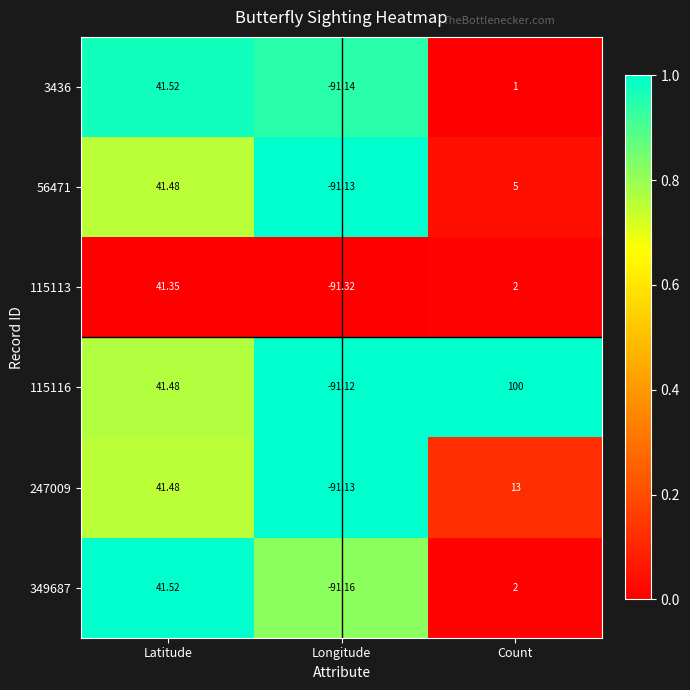

At how many categories does at least one series exceed 0?

2